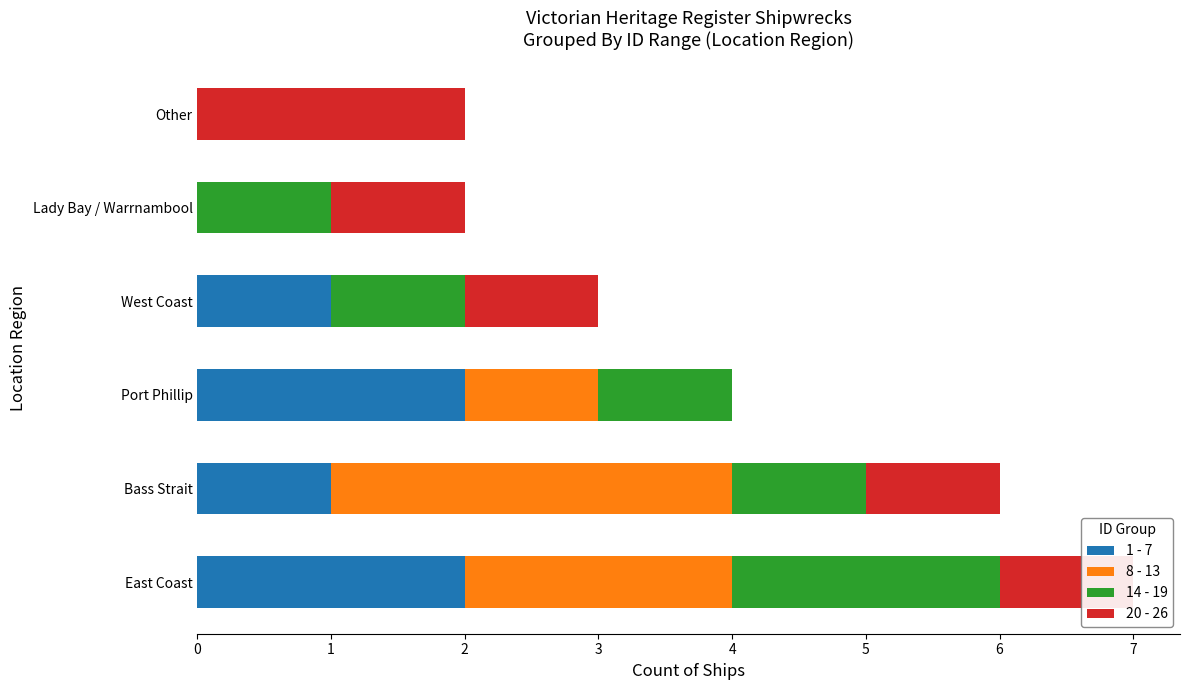

At which category is the sum across all series the highest?

East Coast